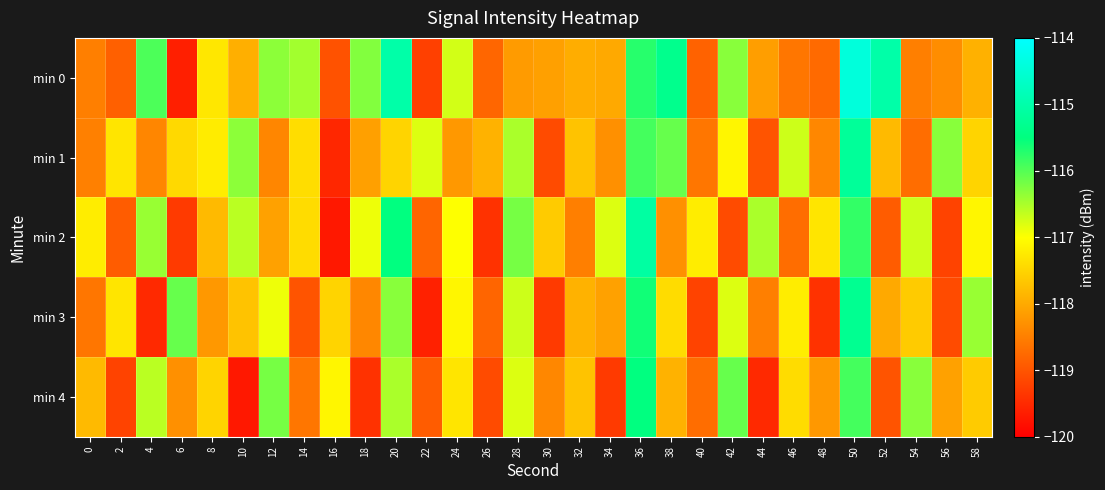

What is the total value across all series at 28?

-584.4